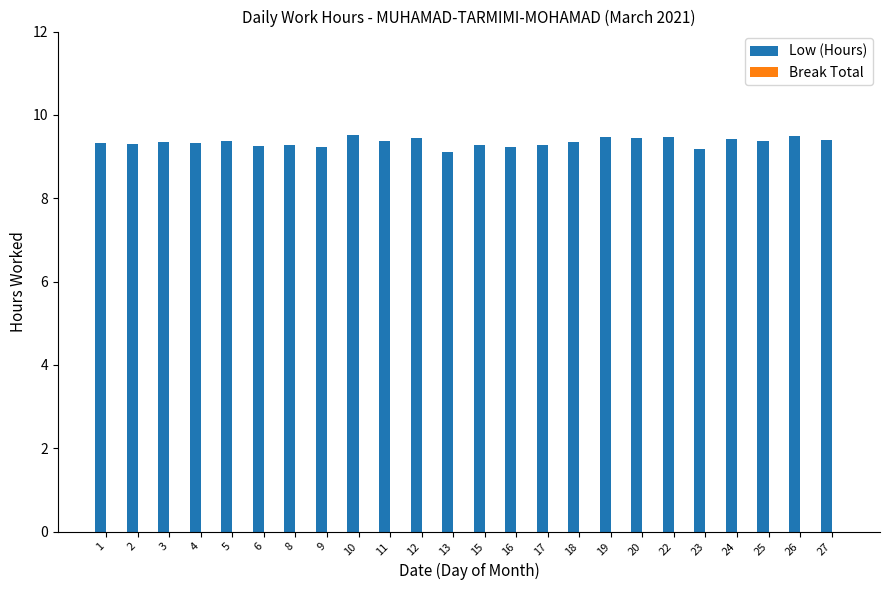

What is the maximum value shown in the chart?

9.5